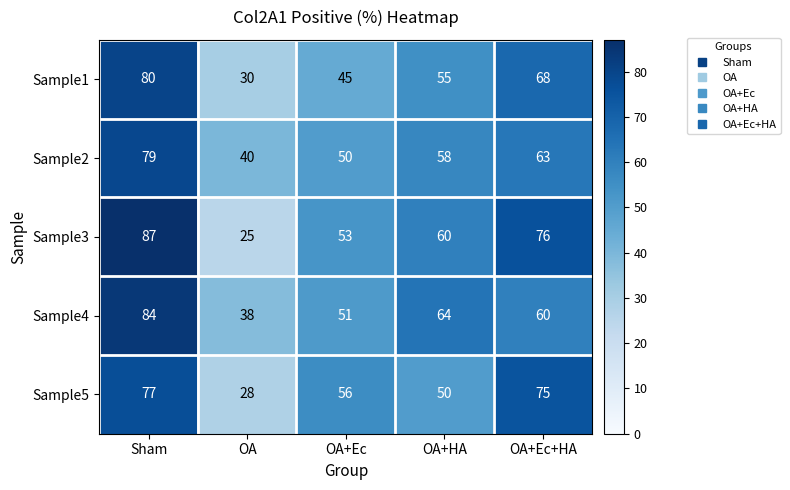

At OA+Ec, list the series in order from largest to smallest.

Sample5, Sample3, Sample4, Sample2, Sample1